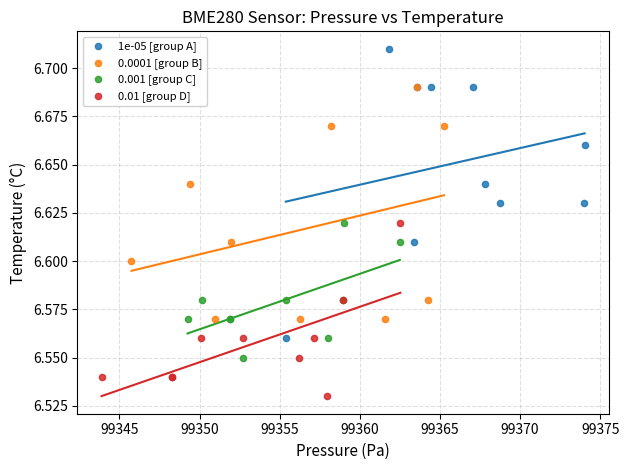

Which series reaches the minimum Y coordinate?

0.01 [group D]